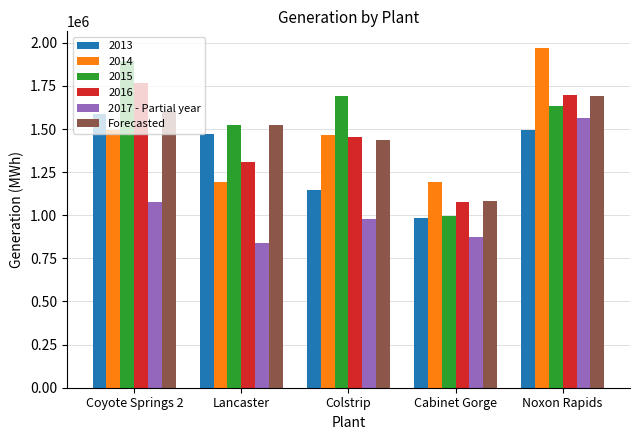

Where does the Forecasted series first go above 1523000?

Coyote Springs 2